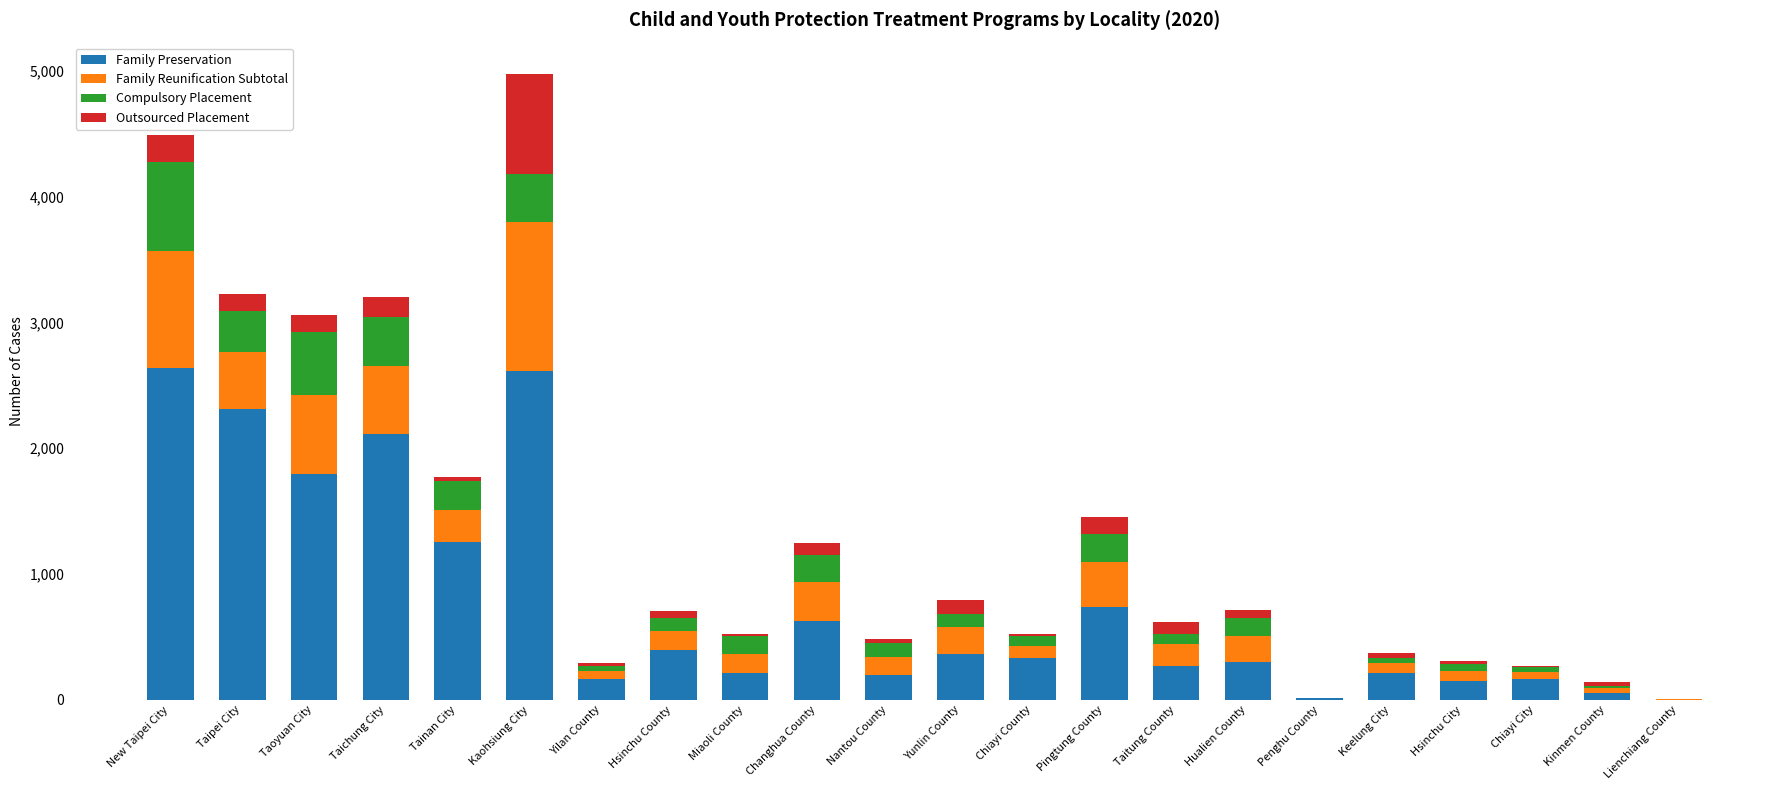

Count the number of categories in the chart.

22